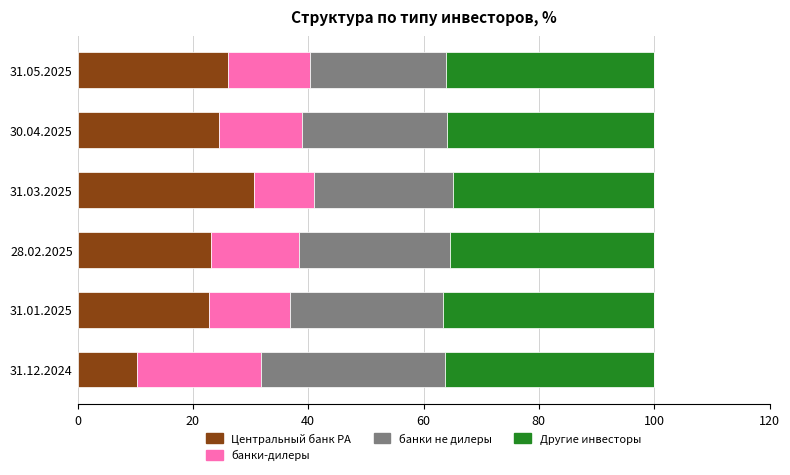

What is the sum of the Центральный банк РА values at 31.12.2024 and 31.01.2025?

33.1